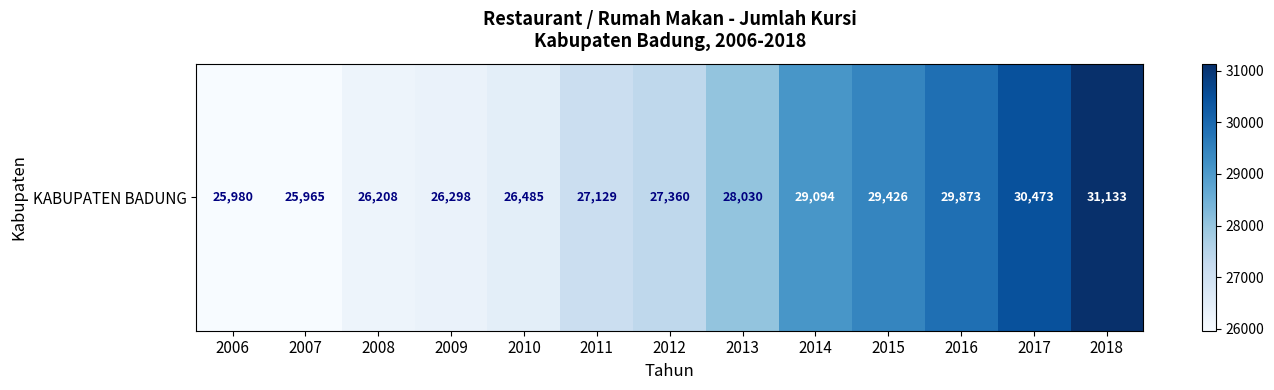

What is the greatest value displayed?

31133